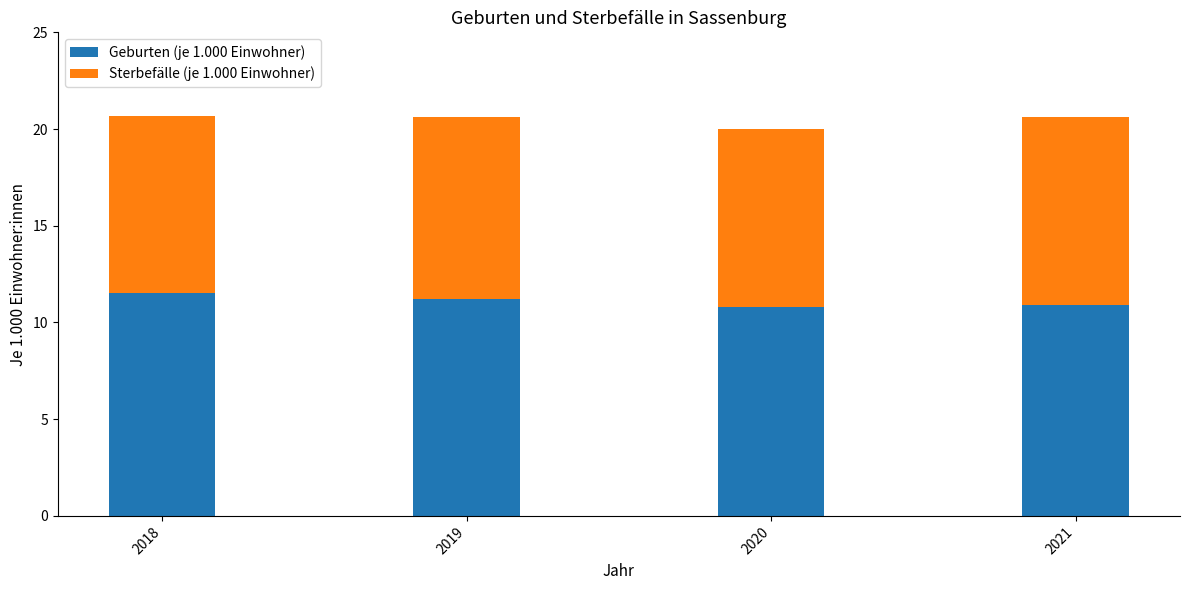

What is the sum of the Geburten (je 1.000 Einwohner) values at 2020 and 2018?

22.3